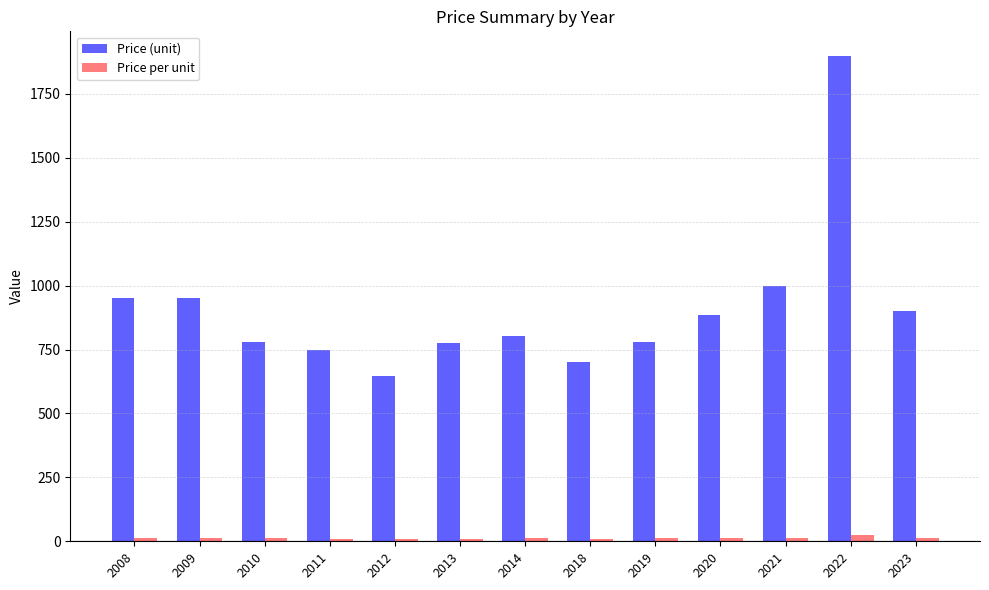

What is the difference between the second highest and second lowest values in the Price per unit series?

3.1